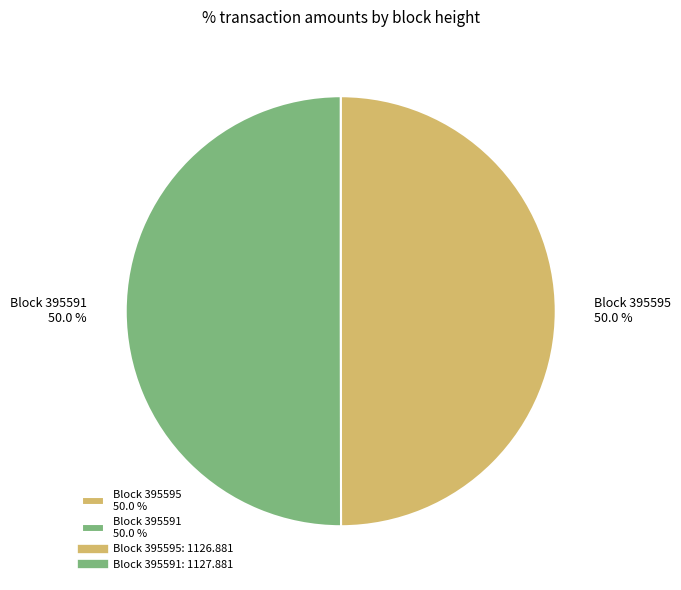

What portion of the pie excludes Block 395595 50.0 %?

50.0%